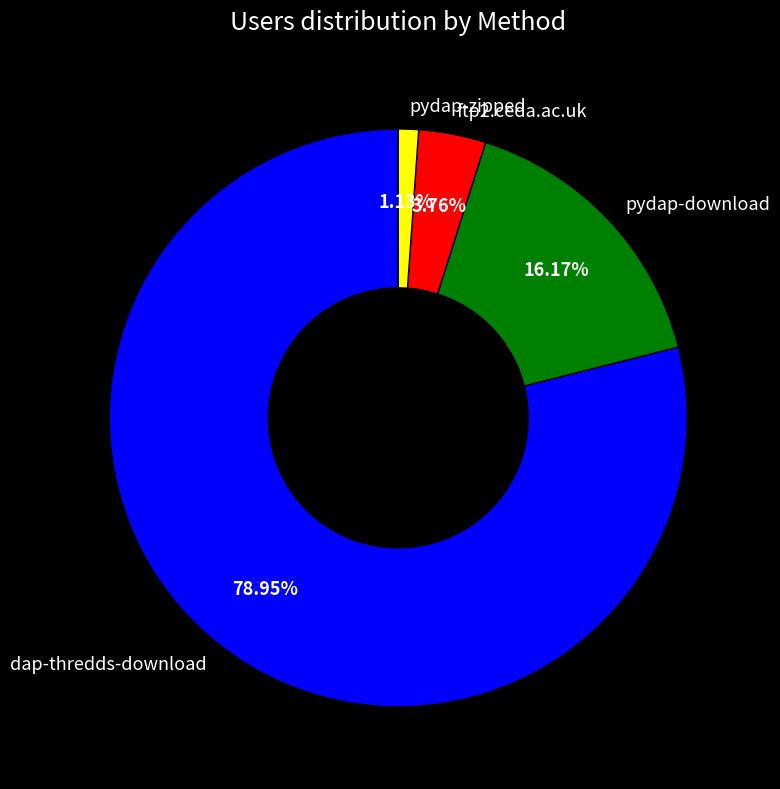

Count the number of slices in the pie.

4